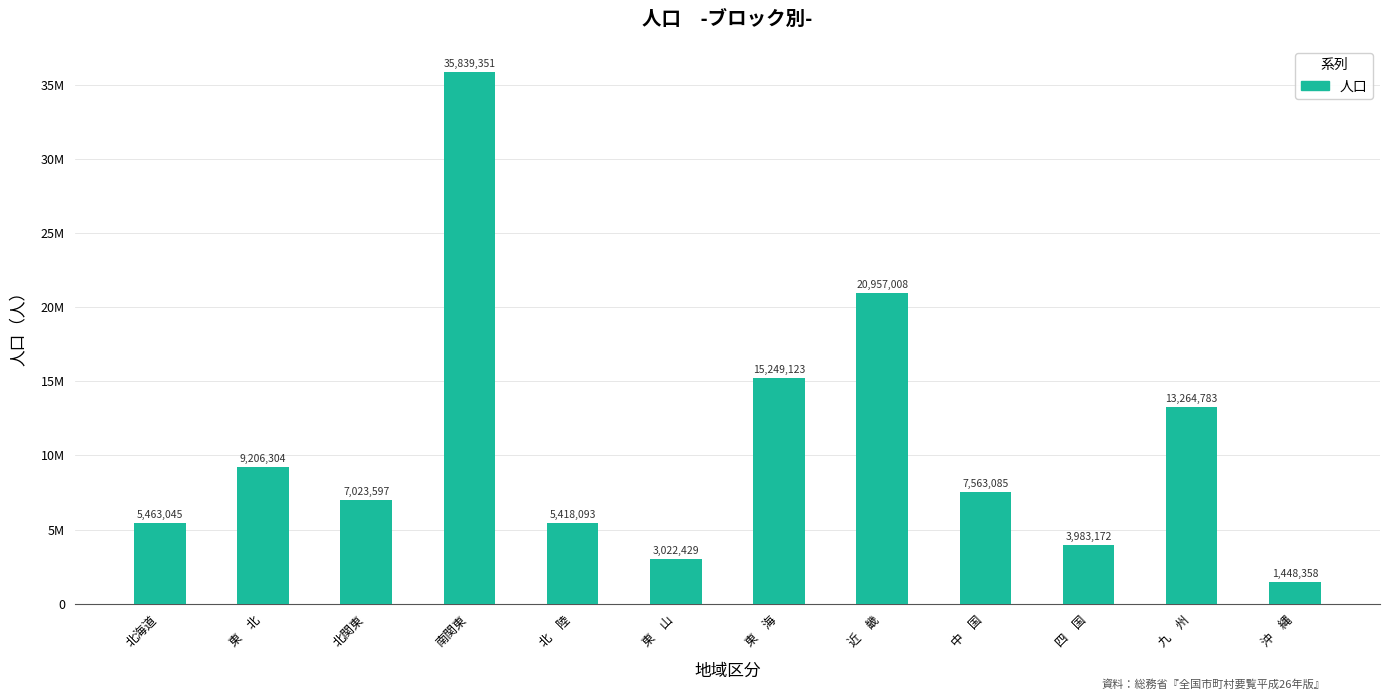

Between 南関東 and 東　北, which is larger?

南関東